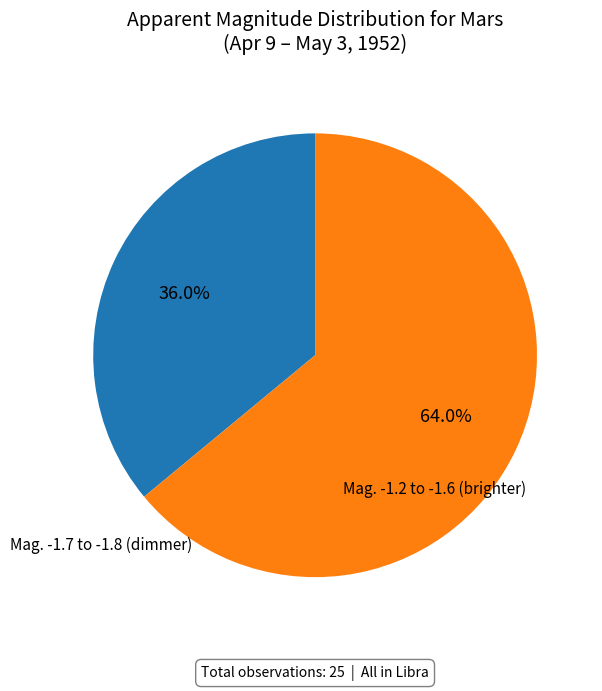

Count the number of slices in the pie.

2